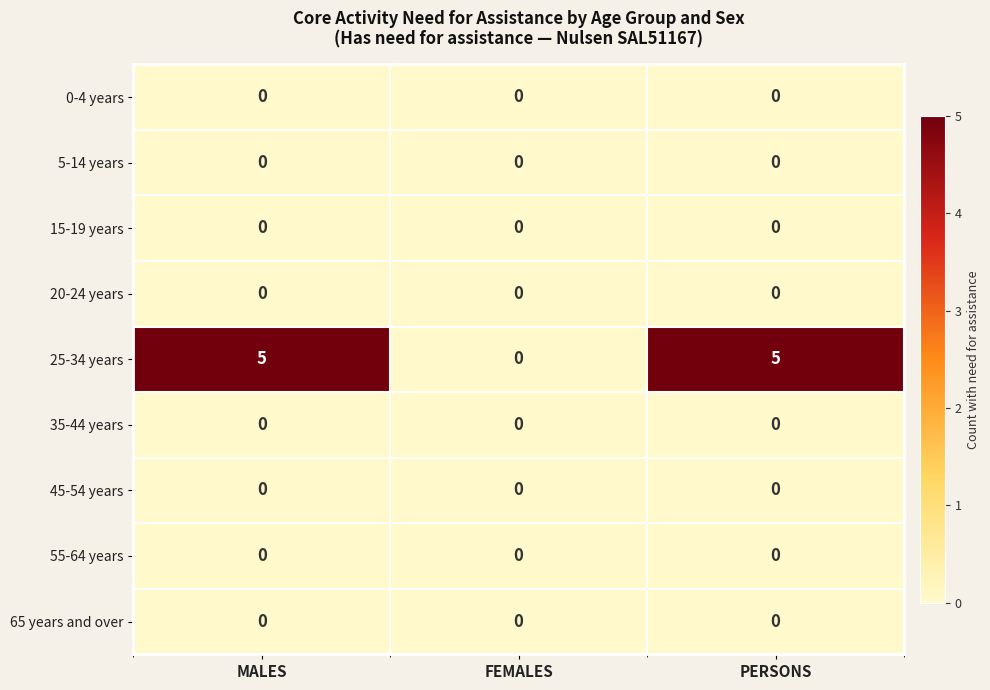

What is the difference between the highest and lowest values at MALES?

5